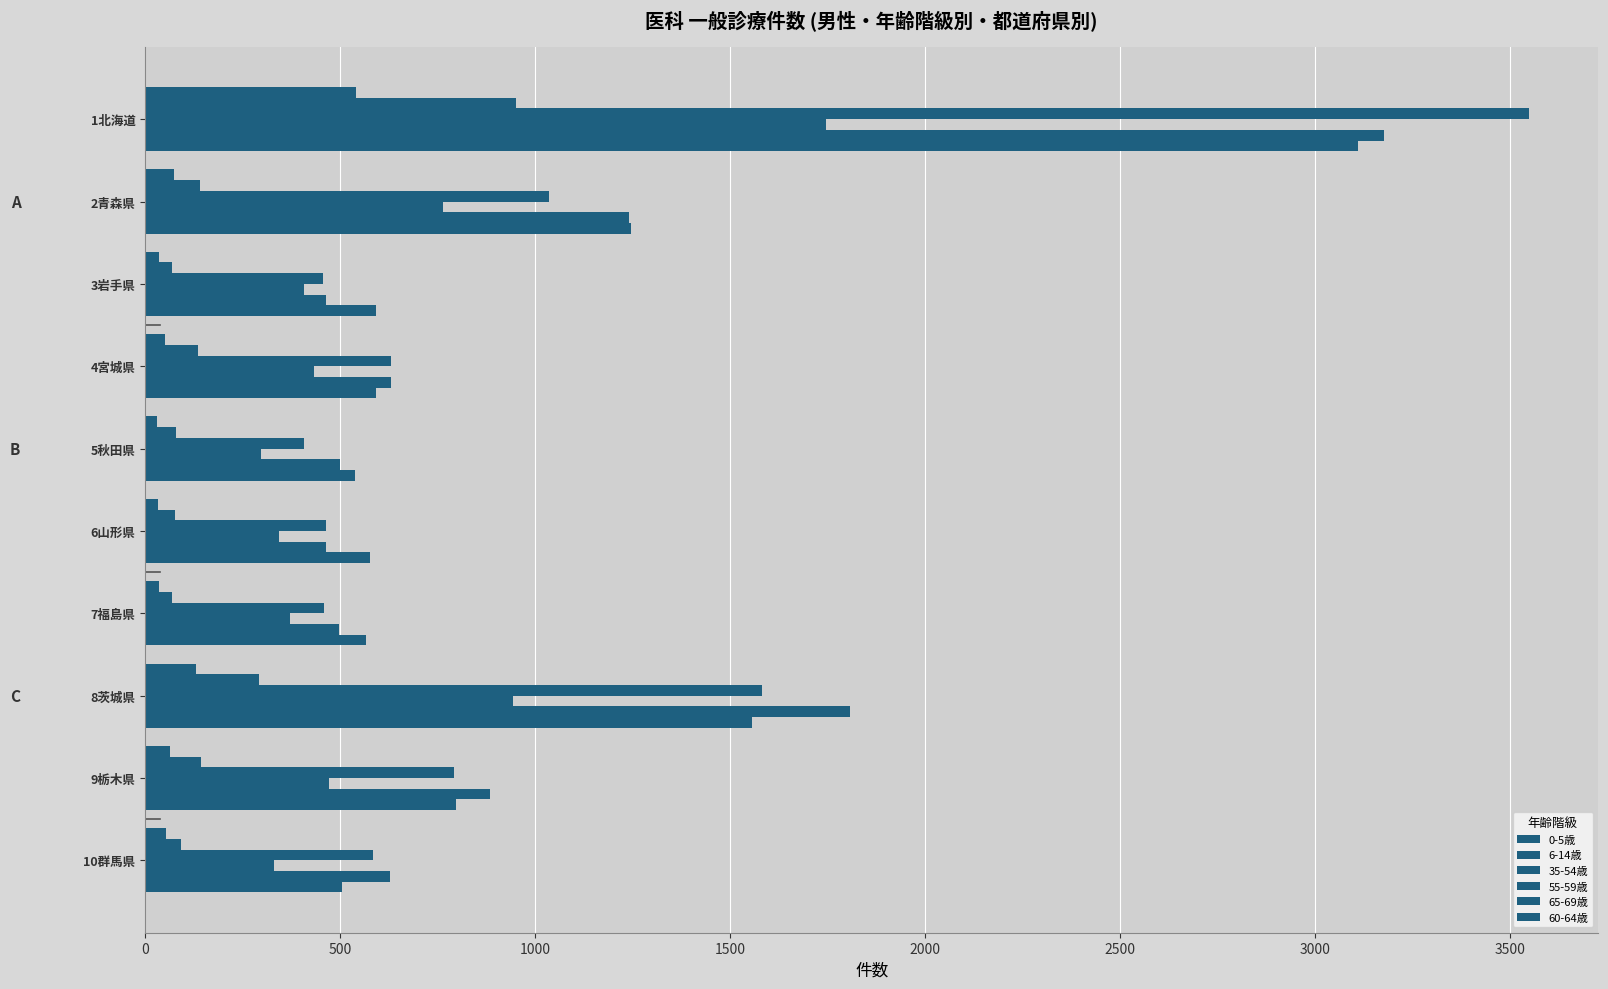

How many values in the 65-69歳 series are below 631?

5